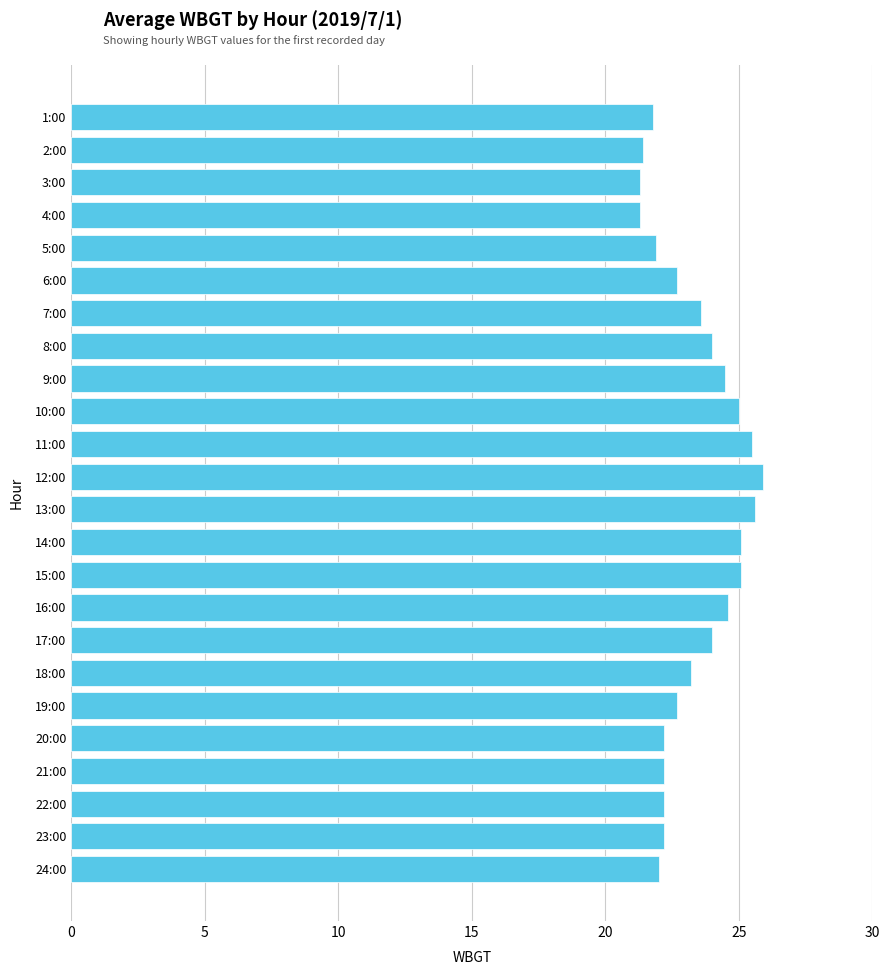

How many bars are there in total?

24